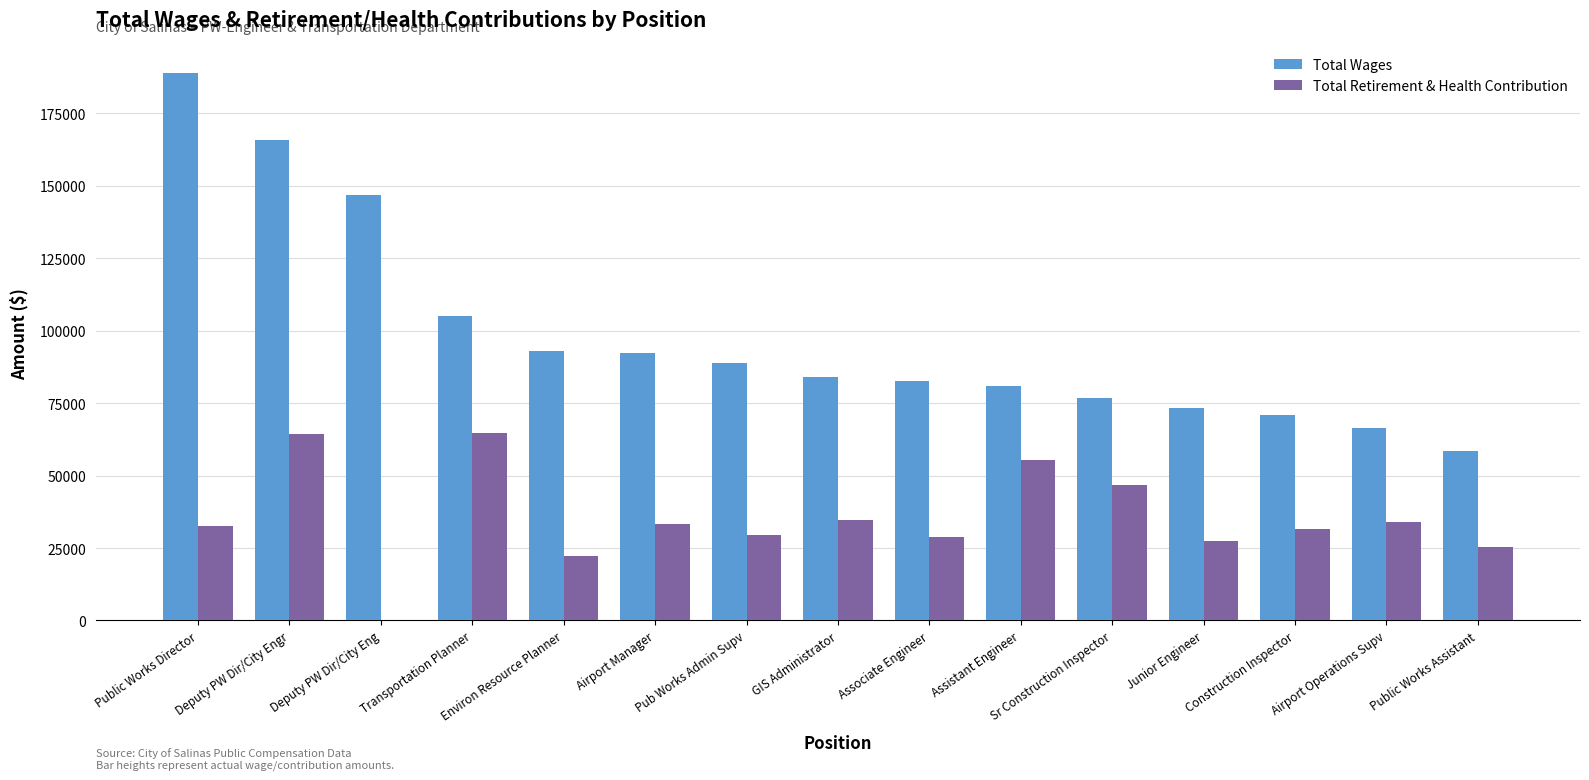

Which series has the widest spread of values?

Total Wages